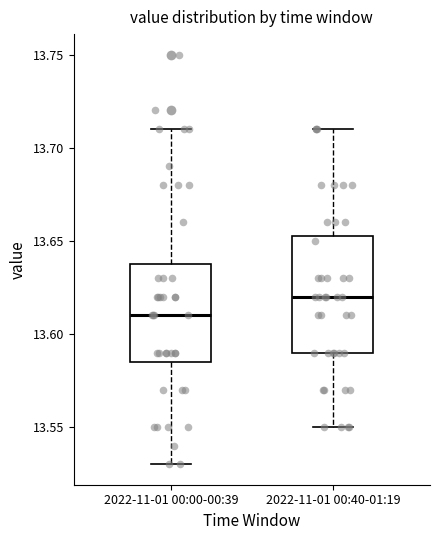

Reading left to right, read every box against the y-axis: the position of its median line, the range the box covers, and the ends of its whiskers. The values are not printed on the chart, so give them approximately, as read against the axis.

2022-11-01 00:00-00:39: median 13.610, box 13.585 to 13.640, whiskers 13.530 to 13.710
2022-11-01 00:40-01:19: median 13.620, box 13.590 to 13.655, whiskers 13.550 to 13.710